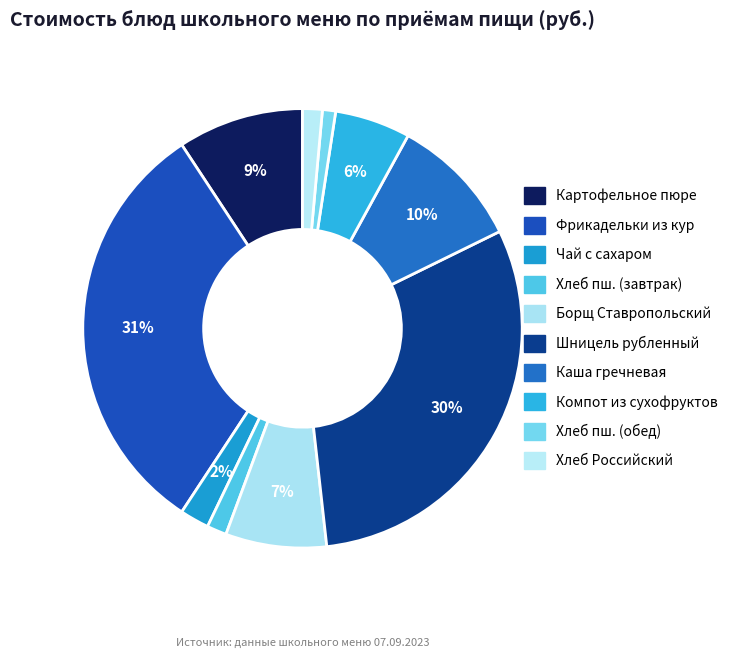

Rank the categories by value from highest to lowest.

Фрикадельки из кур с соусом сметанным, Шницель рубленный из бройлеров-цыплят, Каша гречневая рассыпчатая, Картофельное пюре, Борщ Ставропольский, Компот из смеси сухофруктов, Чай с сахаром, Хлеб пшеничный формовой 1 сорт (завтрак), Хлеб Российский, Хлеб пшеничный формовой 1 сорт (обед)